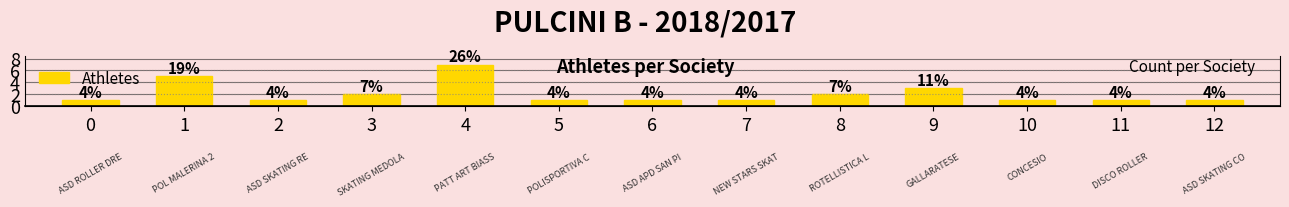

How many data points are above 1?

5